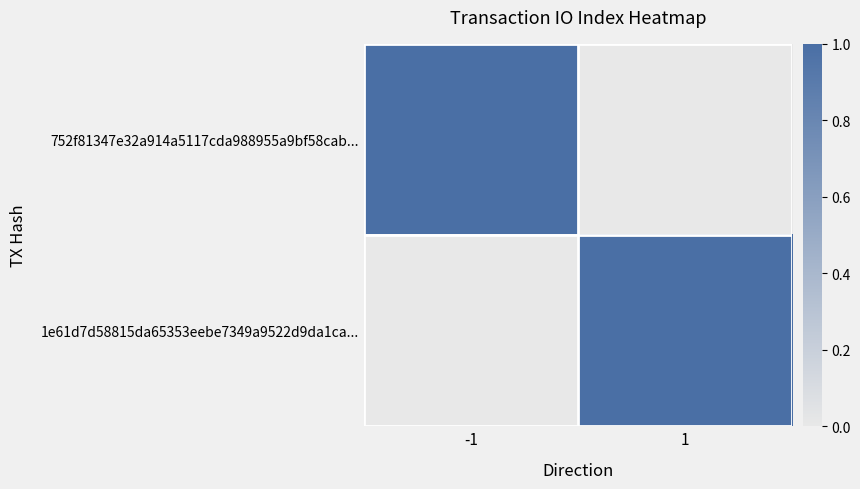

Reading right to left, what are all the values shown in this chart?

752f81347e32a914a5117cda988955a9bf58cab...: 1=0	-1=1
1e61d7d58815da65353eebe7349a9522d9da1ca...: 1=1	-1=0